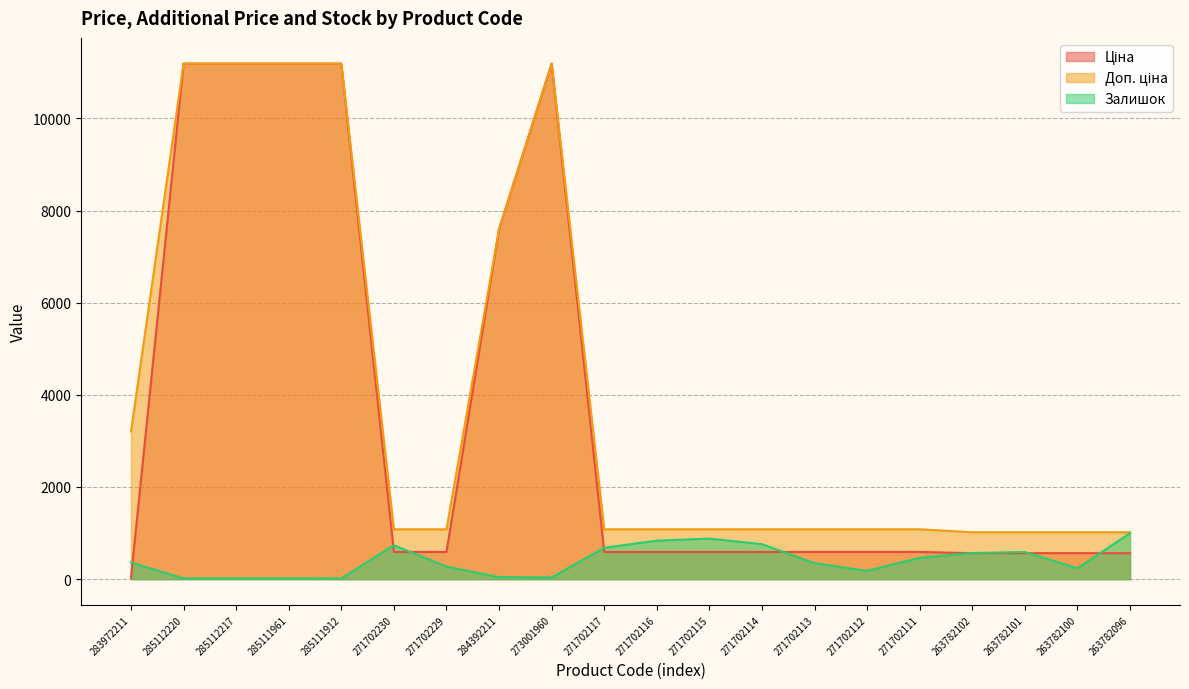

Which label corresponds to the smallest value in the chart?

285111912